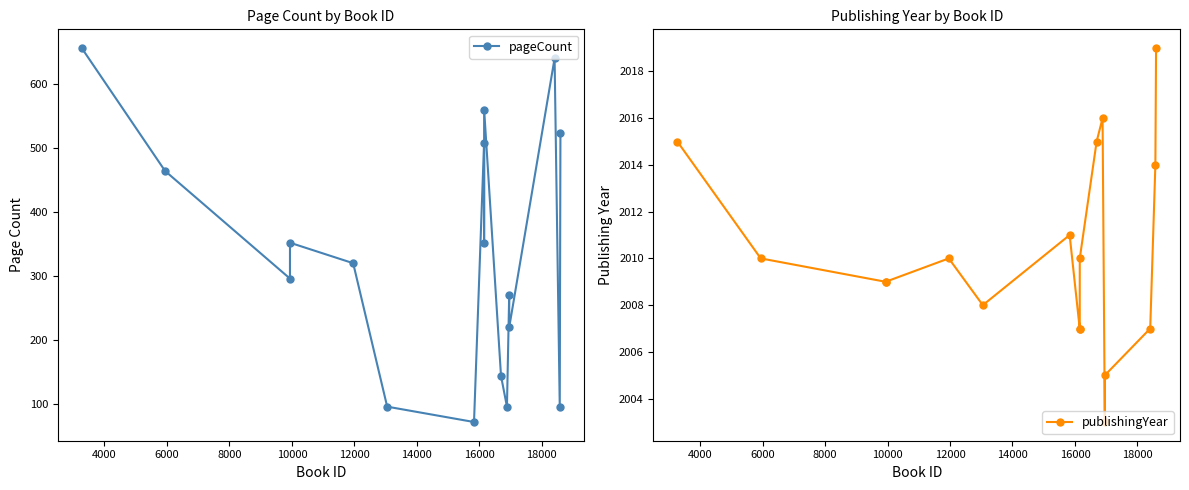

Reading left to right, list all the values displayed in this chart.

pageCount: 656	464	296	352	320	96	72	508	352	560	144	96	270	220	640	96	524
publishingYear: 2015	2010	2009	2009	2010	2008	2011	2007	2007	2010	2015	2016	2003	2005	2007	2014	2019